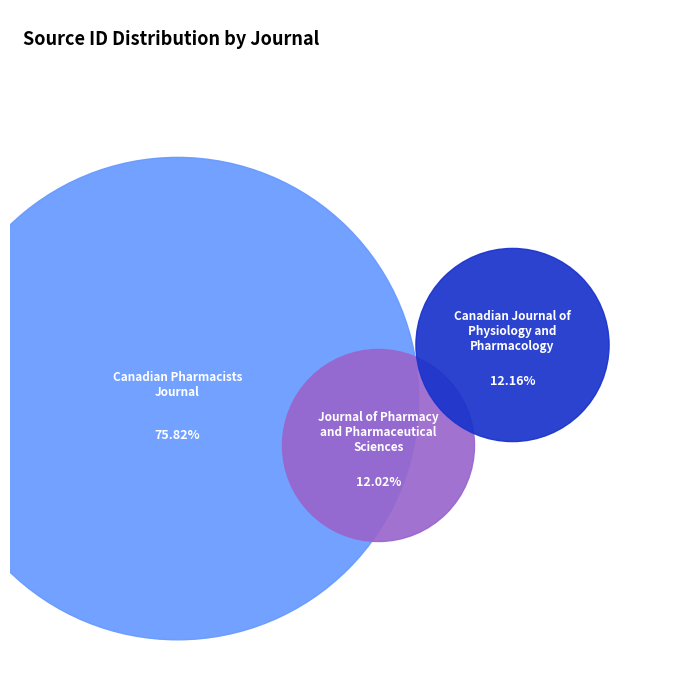

How much of the chart is everything except Journal of Pharmacy and Pharmaceutical Sciences?

88.0%